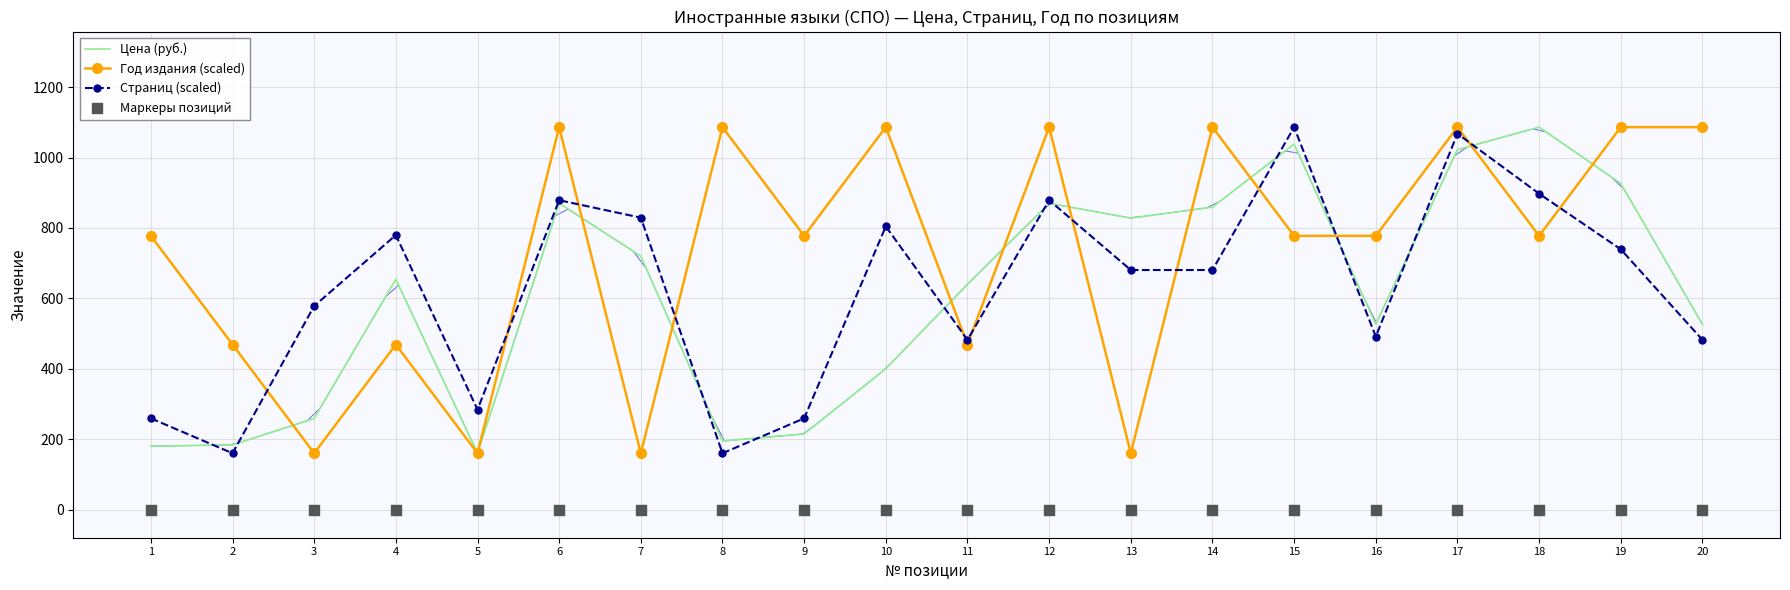

What is the total value across all series at 3?

997.2